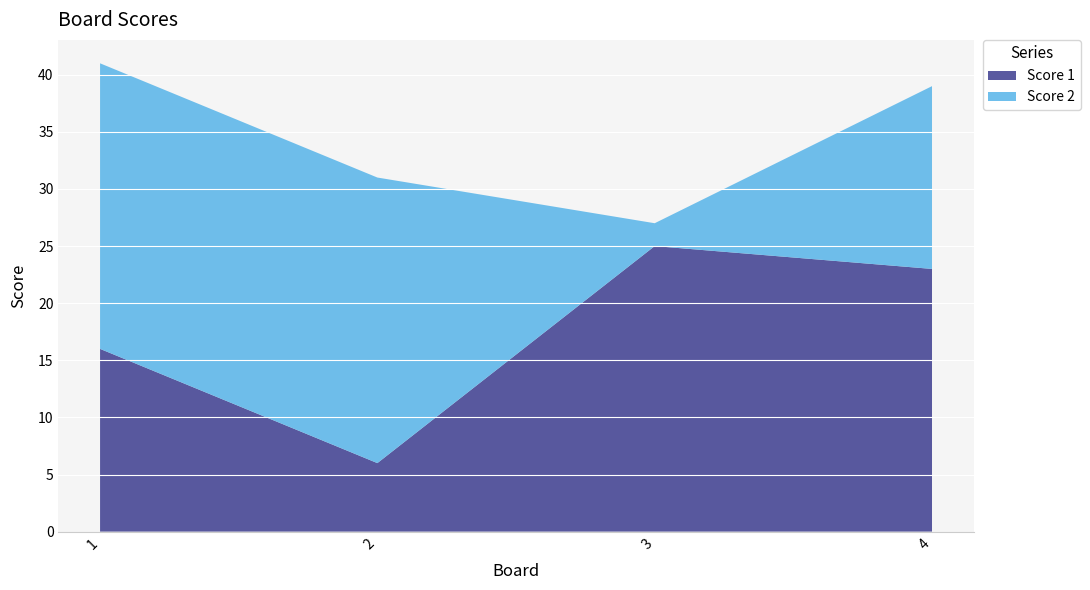

Reading left to right, transcribe all the data shown in this chart.

Score 1: 1=16	2=6	3=25	4=23
Score 2: 1=25	2=25	3=2	4=16